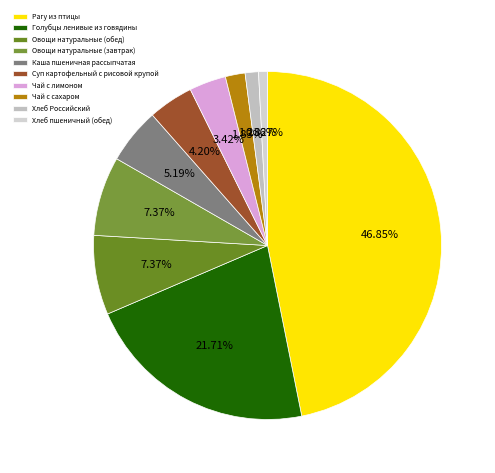

Combined, do Чай с сахаром and Каша пшеничная рассыпчатая account for over 50%?

No